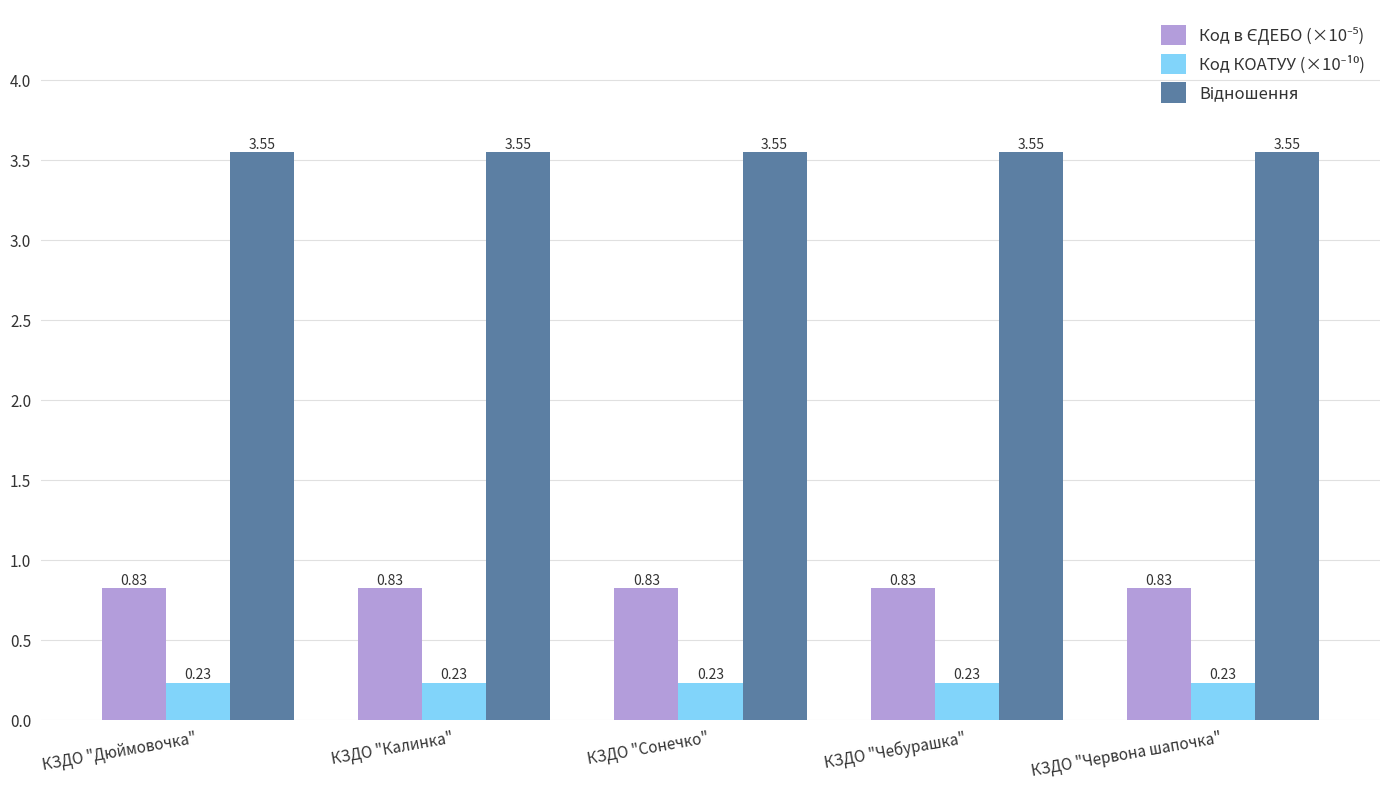

What is the total value across all series at КЗДО "Чебурашка"?

4.6